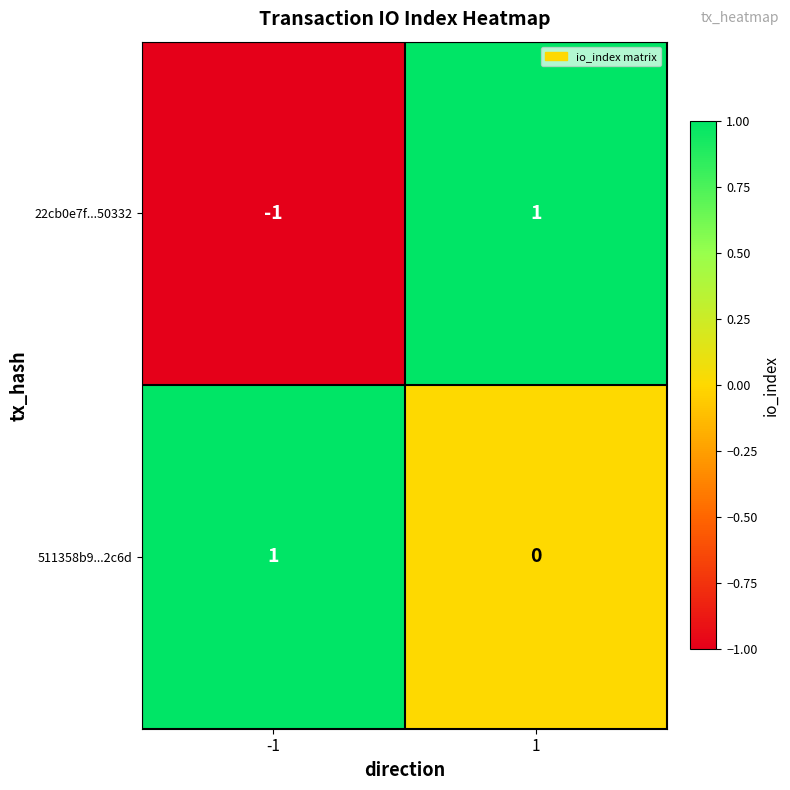

Reading right to left, what are all the values shown in this chart?

22cb0e7f...50332: 1=1	-1=-1
511358b9...2c6d: 1=0	-1=1